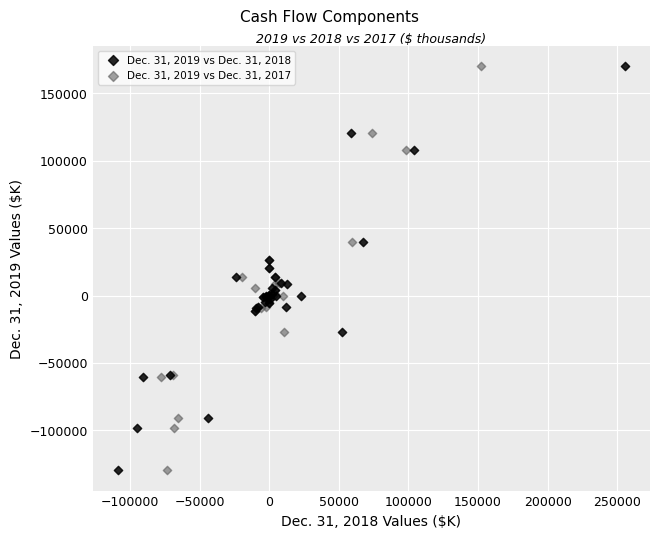

What are all the series names shown in the legend?

Dec. 31, 2019 vs Dec. 31, 2018, Dec. 31, 2019 vs Dec. 31, 2017